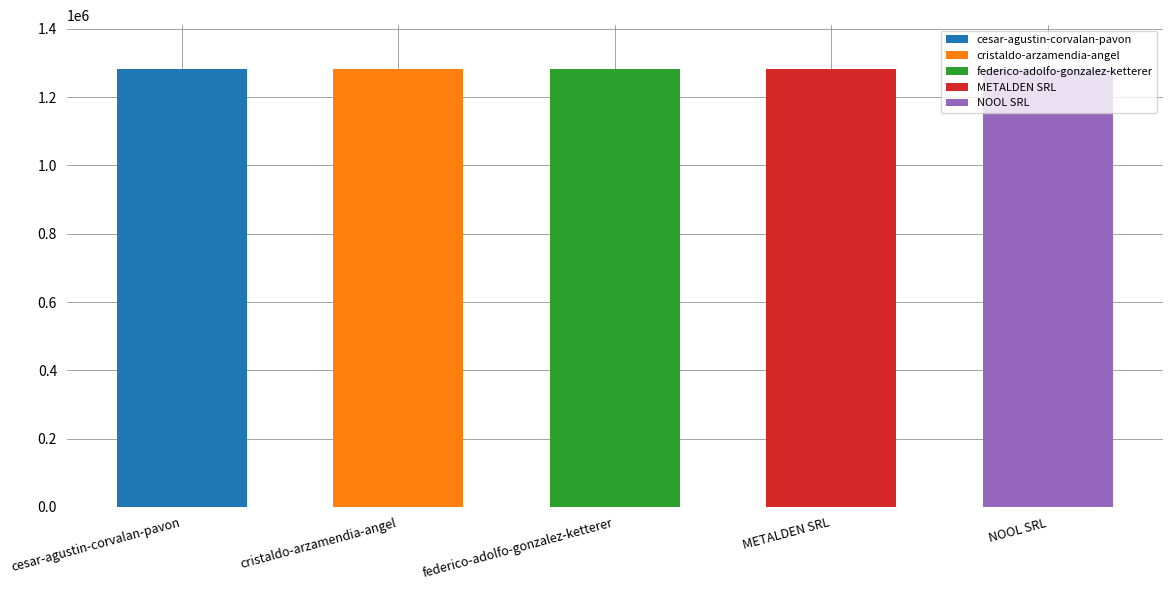

At which category does the chart reach its minimum across all series?

federico-adolfo-gonzalez-ketterer